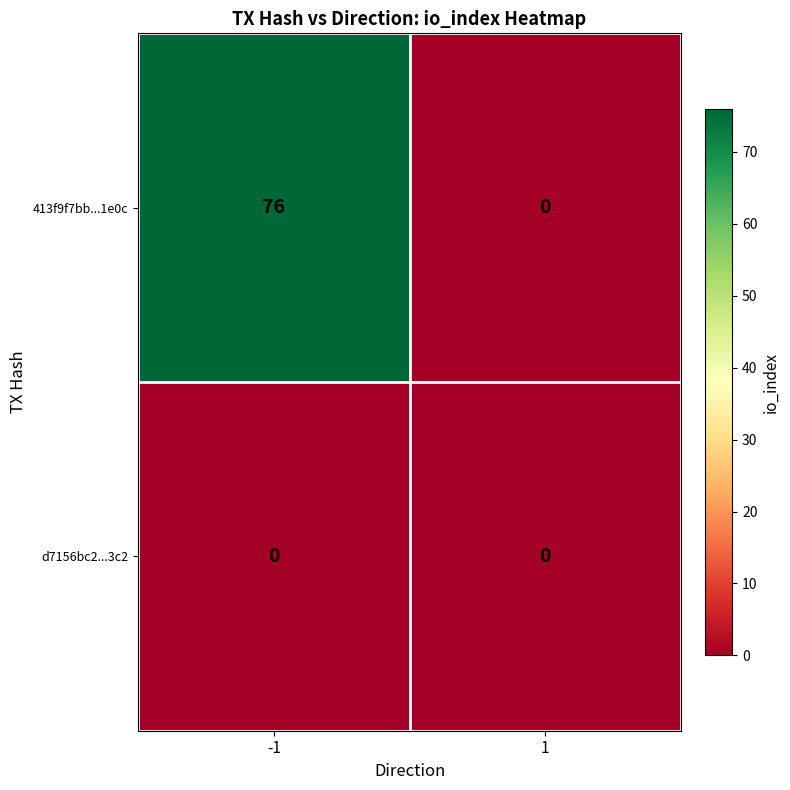

Which series has the largest range (max minus min)?

413f9f7bb...1e0c